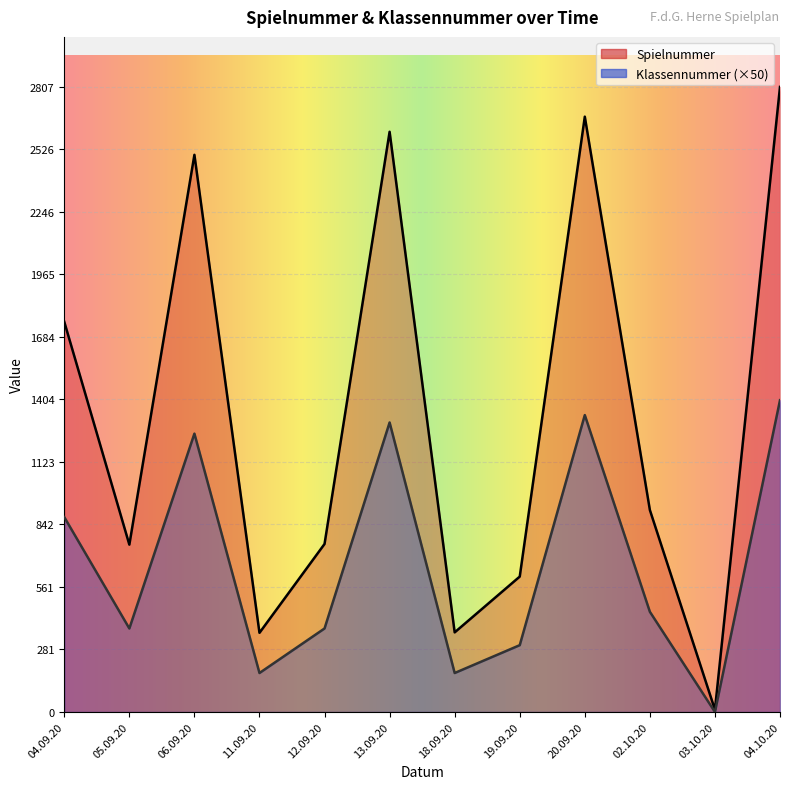

Is the value of Klassennummer at 04.10.20 greater than the value of Spielnummer at 11.09.20?

No